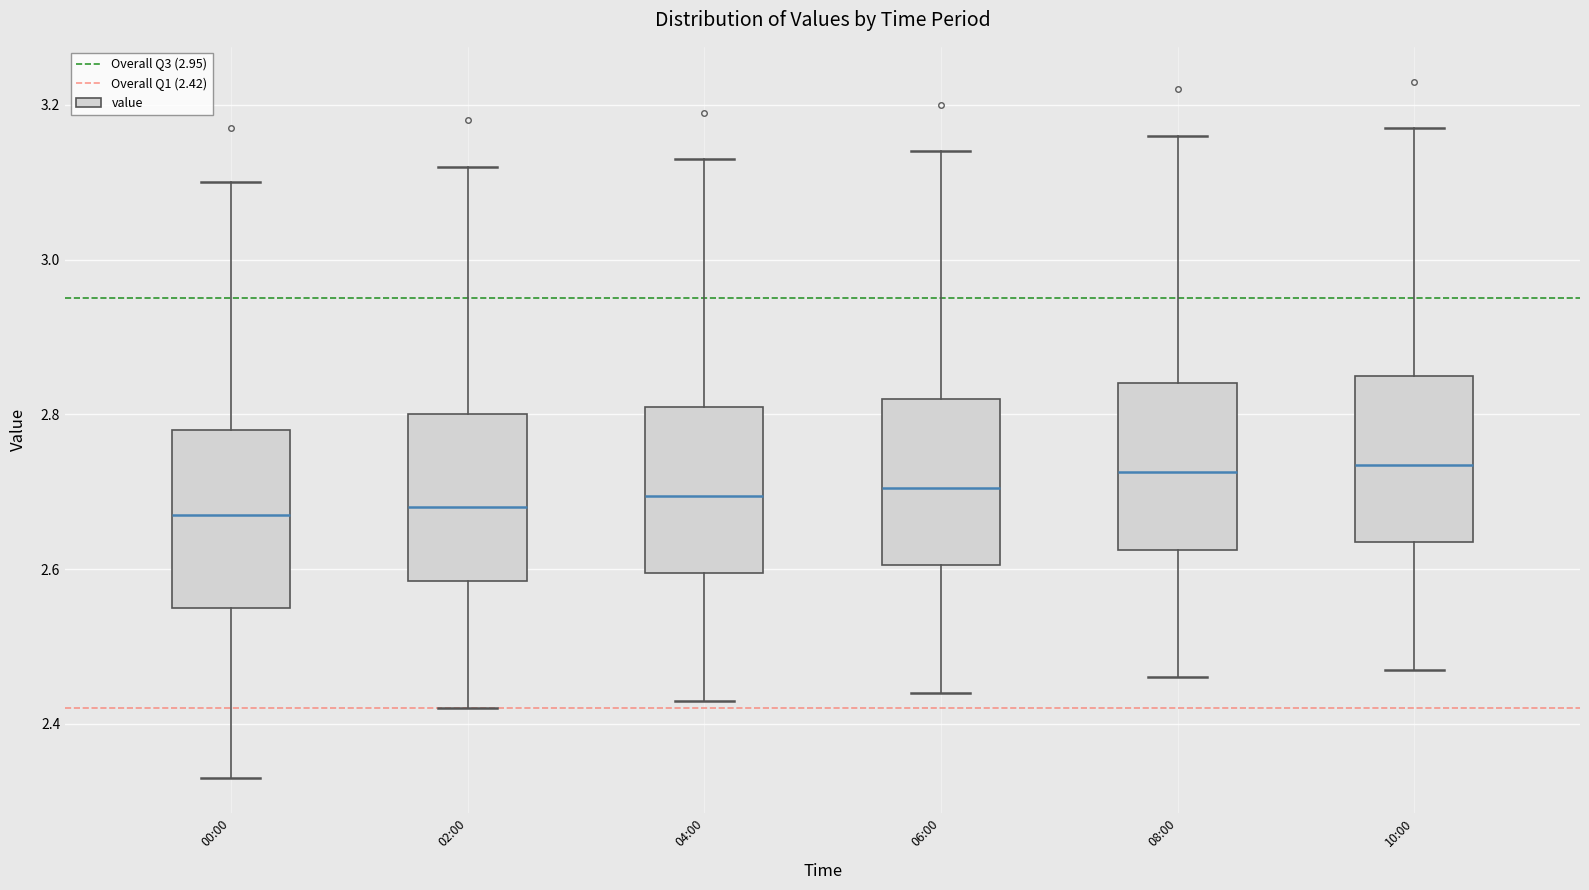

Reading left to right, transcribe this box plot: for each box, give where its median line is, the range the box spans, and where its two whiskers end, as read against the y-axis. The values are not printed on the chart, so give them approximately, as read against the axis.

00:00: median 2.68, box 2.56 to 2.78, whiskers 2.34 to 3.10
02:00: median 2.68, box 2.58 to 2.80, whiskers 2.42 to 3.12
04:00: median 2.70, box 2.60 to 2.82, whiskers 2.44 to 3.14
06:00: median 2.70, box 2.60 to 2.82, whiskers 2.44 to 3.14
08:00: median 2.72, box 2.62 to 2.84, whiskers 2.46 to 3.16
10:00: median 2.74, box 2.64 to 2.86, whiskers 2.48 to 3.18